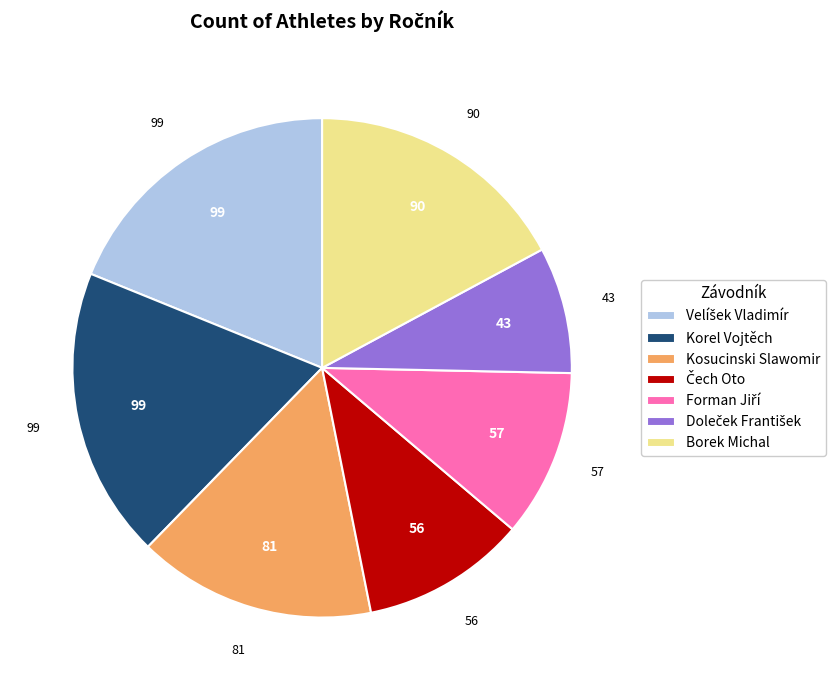

Between Korel Vojtěch and Borek Michal, which is larger?

Korel Vojtěch